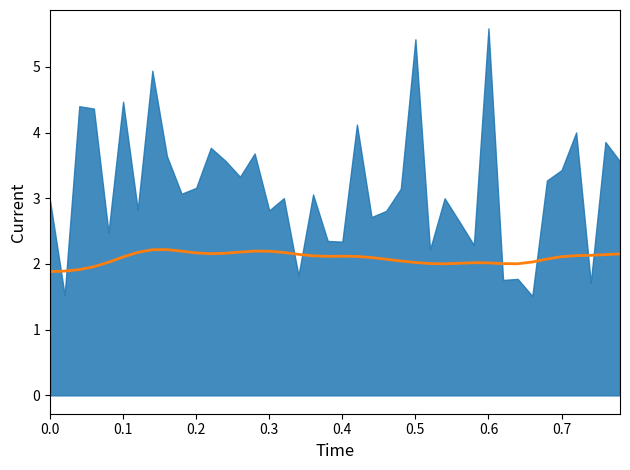

What is the average value?

2.1